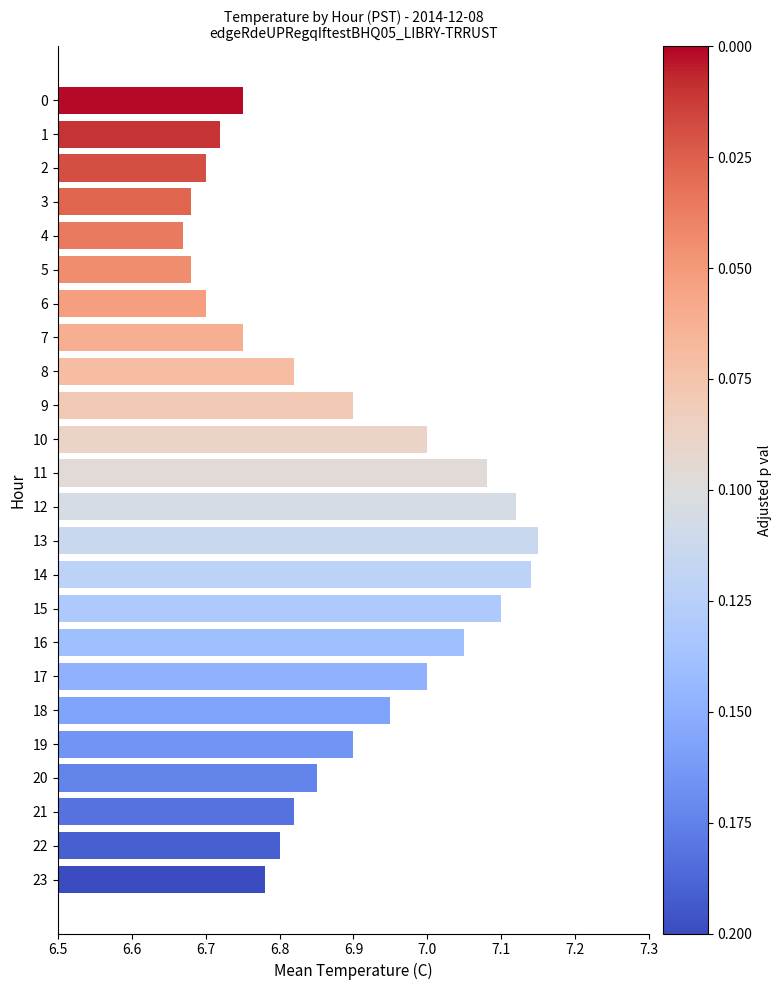

What is the value of the 20th bar from the top?

6.9